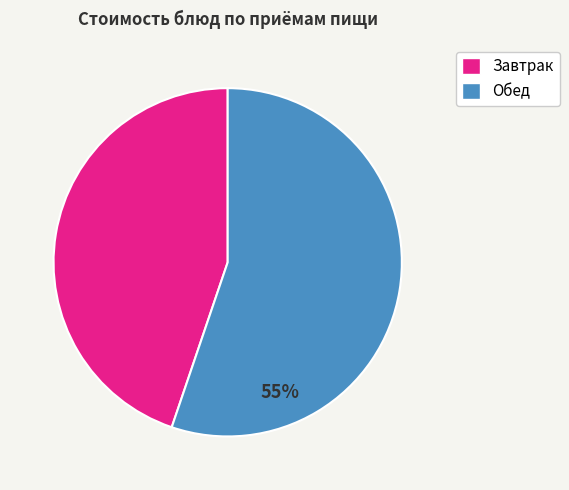

To the nearest percent, what is the difference between the largest and smallest slice percentages?

10%